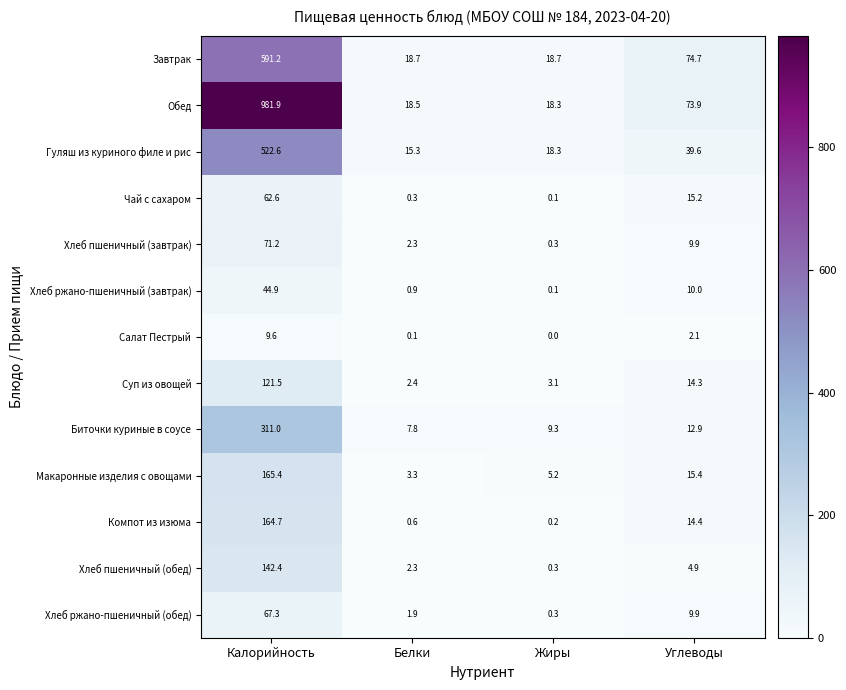

At which category is the sum across all series the highest?

Калорийность